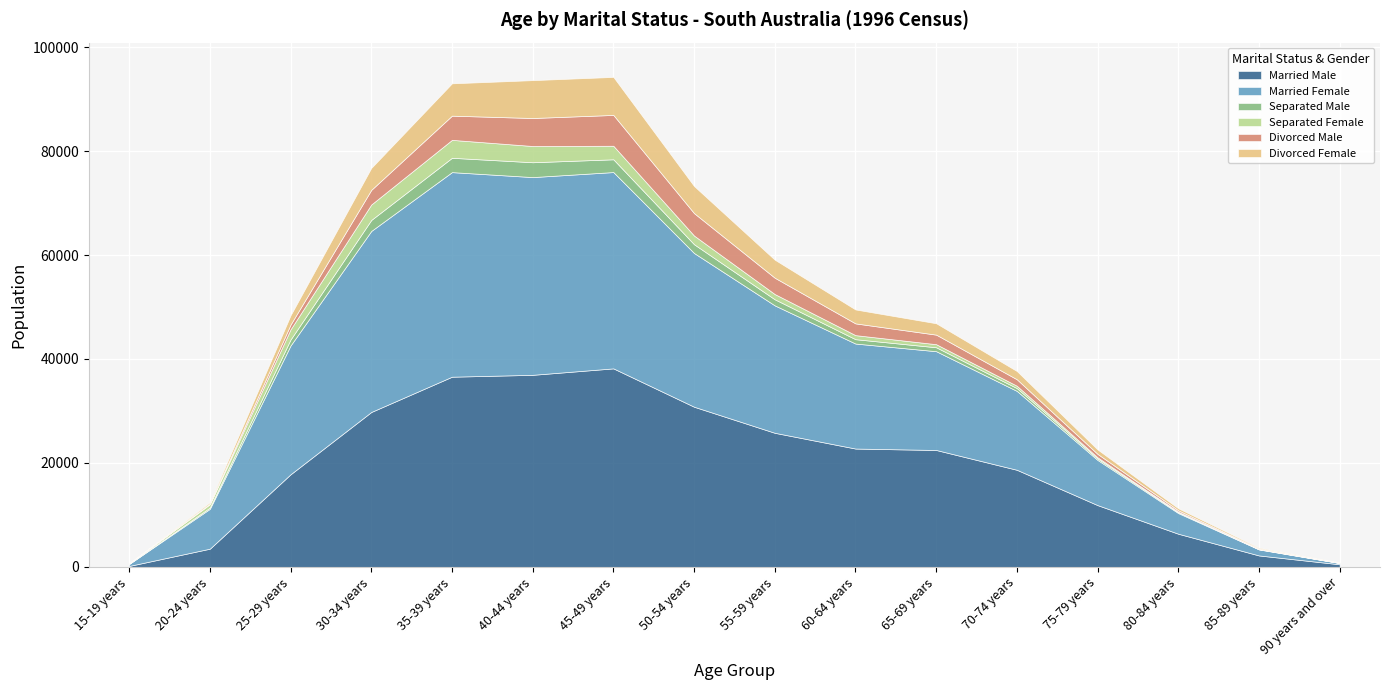

The Divorced Male series shows 651 at 75-79 years. True or false?

True